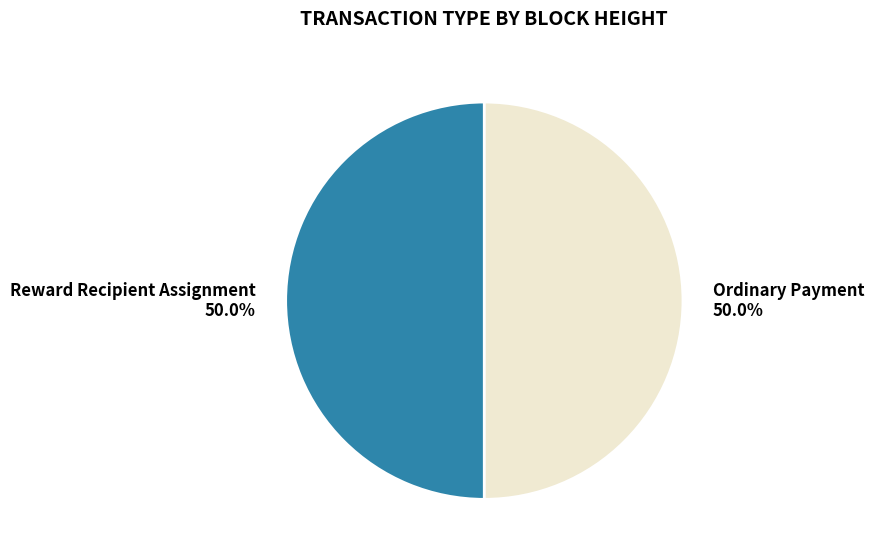

What portion of the pie excludes Reward Recipient Assignment?

50.0%